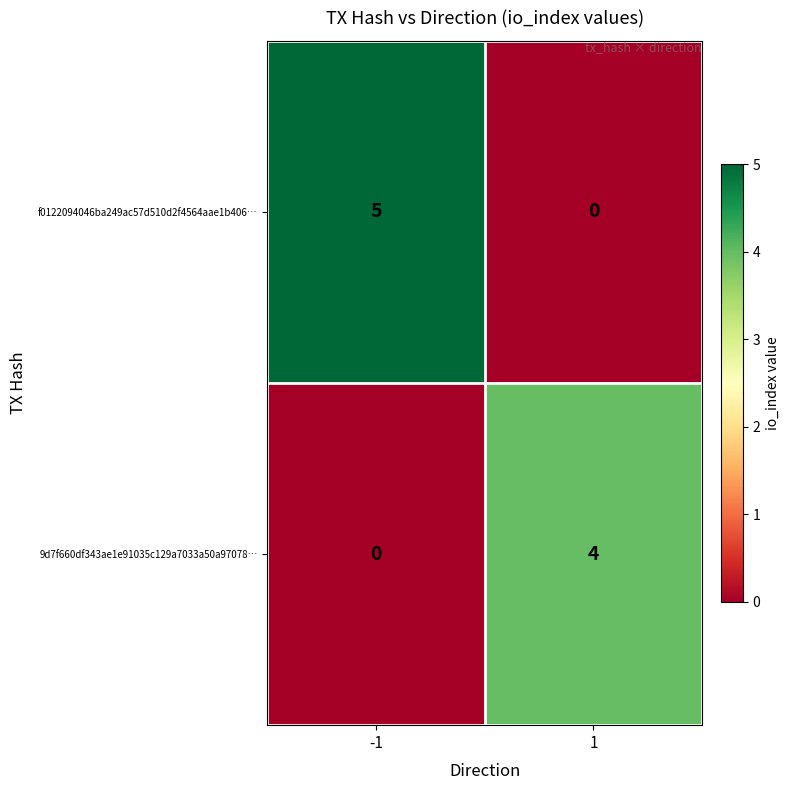

Count the number of data series in this chart.

2